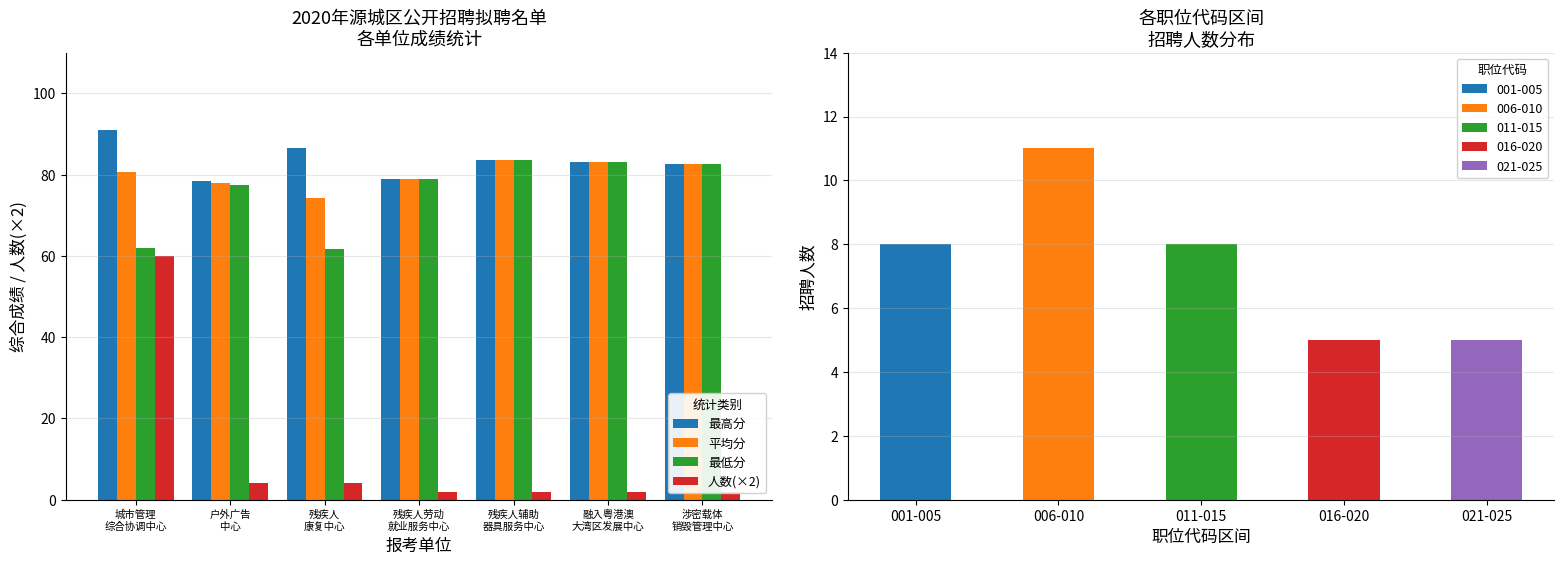

What is the label of the 5th bar from the left?

残疾人辅助
器具服务中心